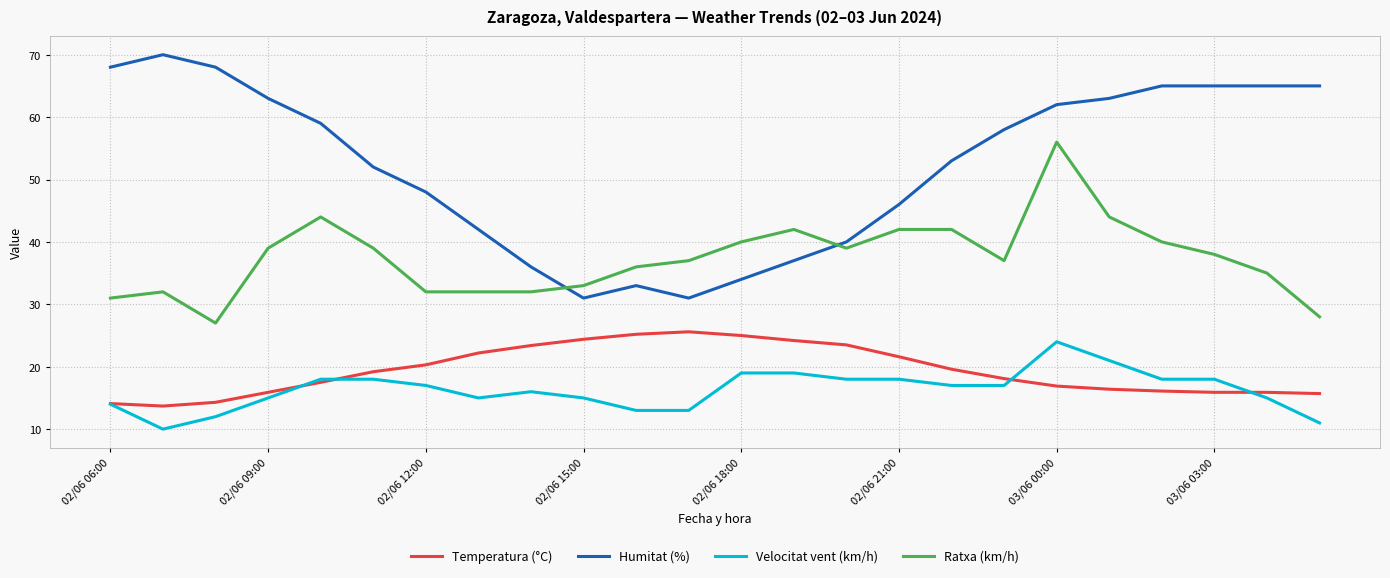

What is the minimum value for Temperatura (°C)?

13.7